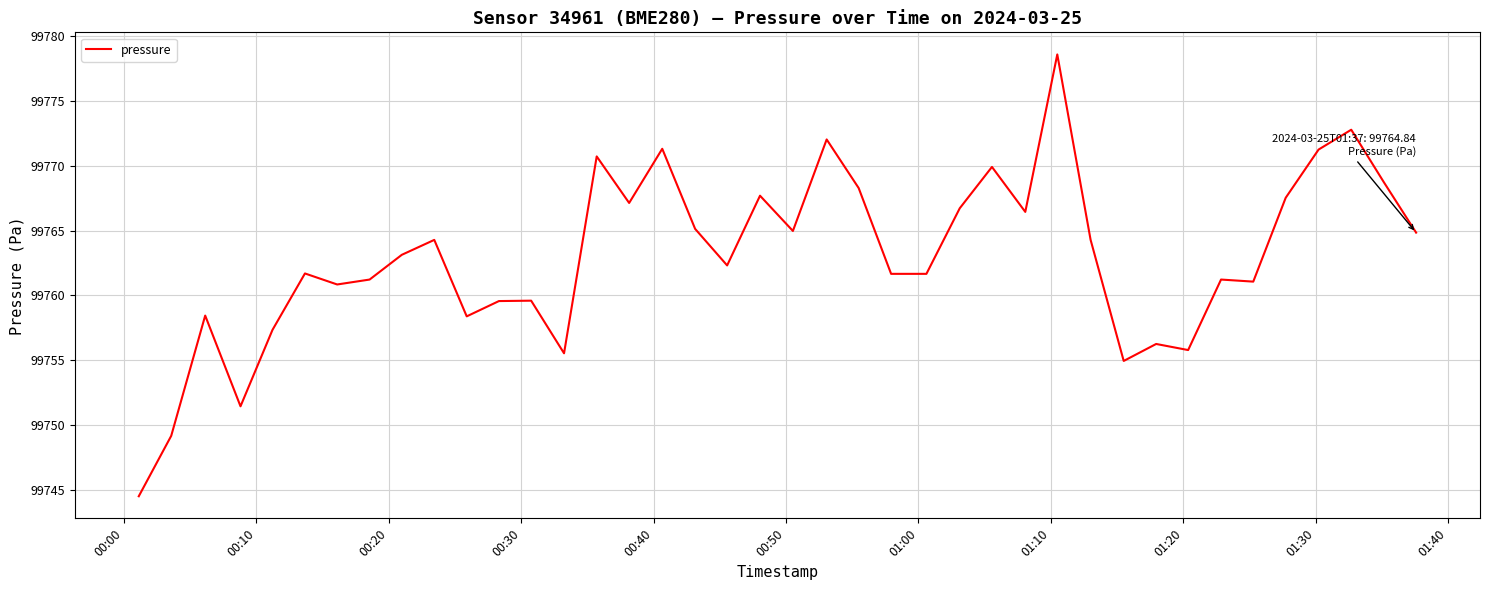

What is the greatest value displayed?

99778.6